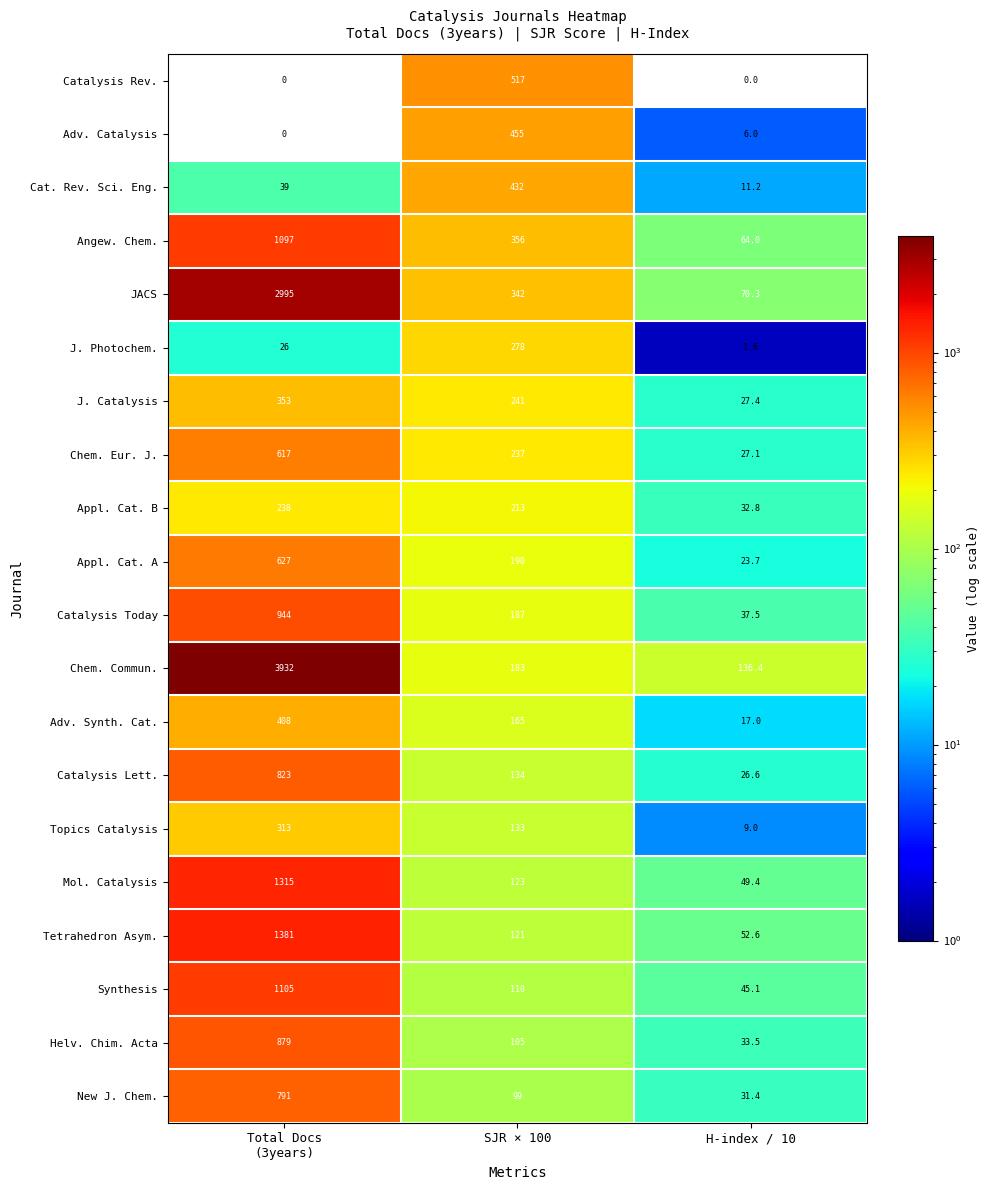

Which series has the largest total across all categories?

Chem. Commun.